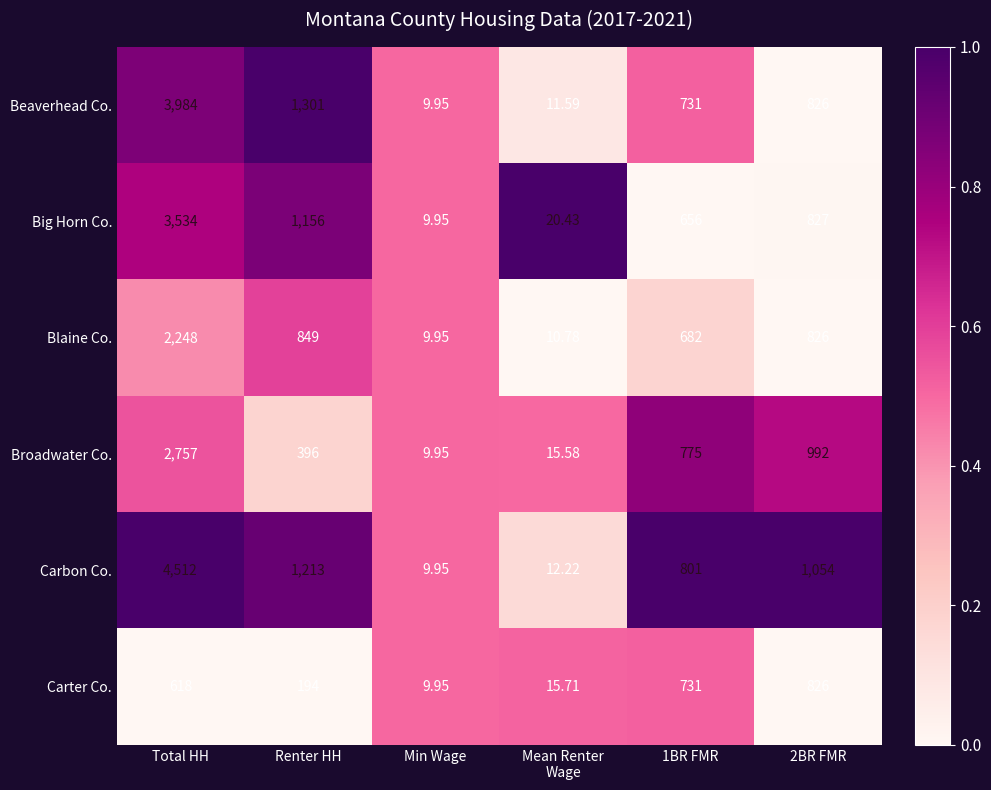

Rank the series by their maximum value, from highest to lowest.

Carbon Co., Beaverhead Co., Big Horn Co., Broadwater Co., Blaine Co., Carter Co.